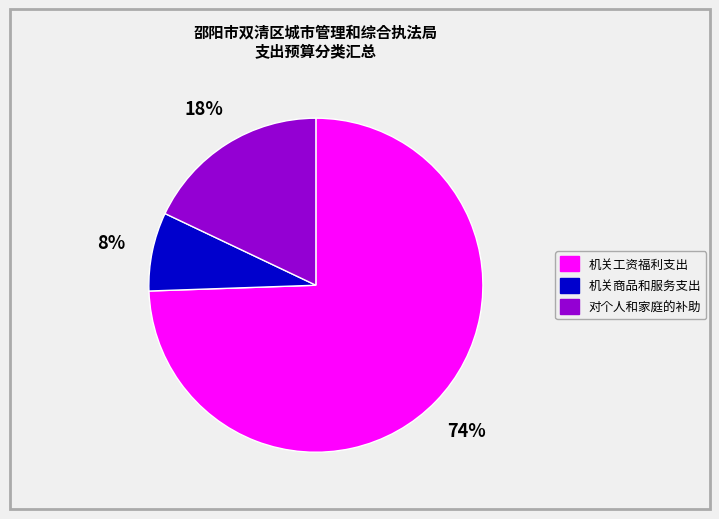

Approximately how many times larger is the value at 对个人和家庭的补助 compared to 机关工资福利支出?

0.2